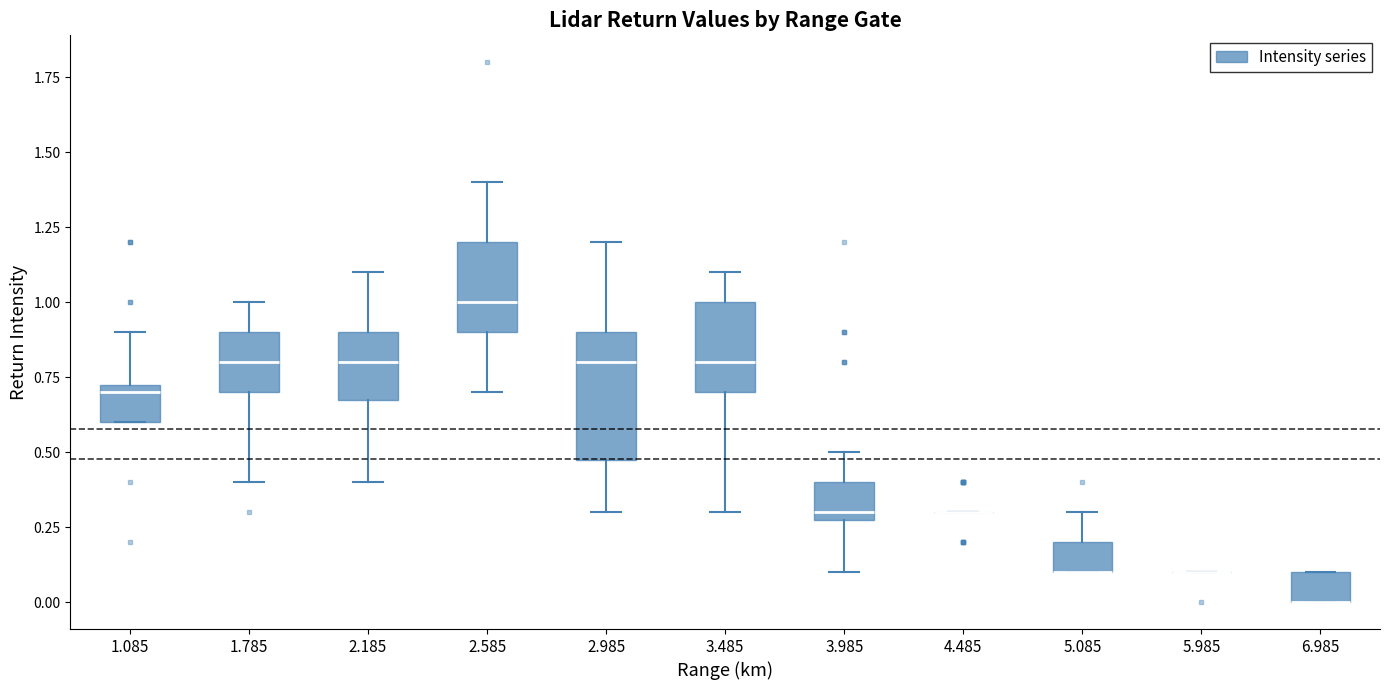

Where is the lower edge of the box at x = 2.985 on the y-axis? The values are not printed on the chart, so give them approximately, as read against the axis.

0.50